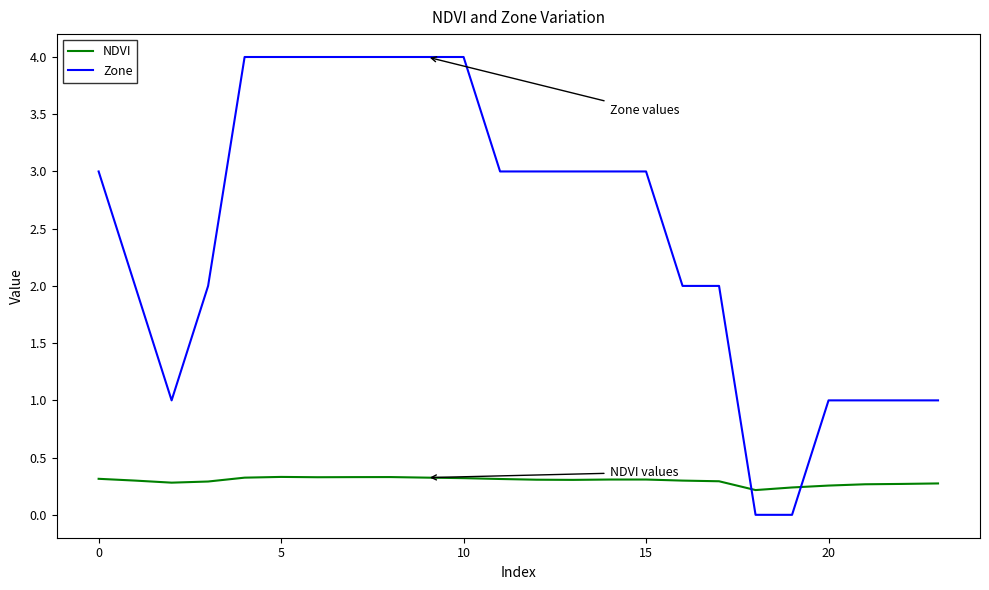

Which series has the largest total across all categories?

Zone